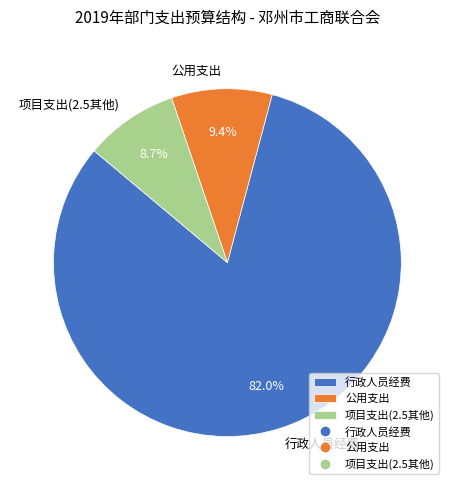

Which has a higher value, 行政人员经费 or 项目支出(2.5其他)?

行政人员经费